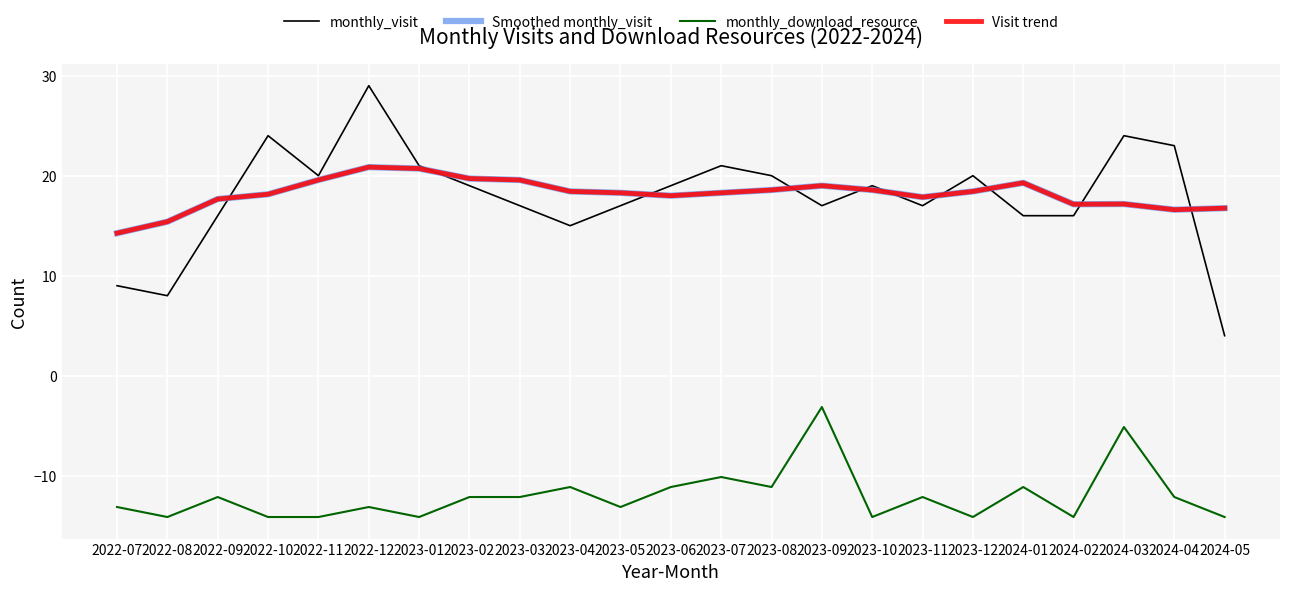

Is this an area chart (filled region under the line)?

No